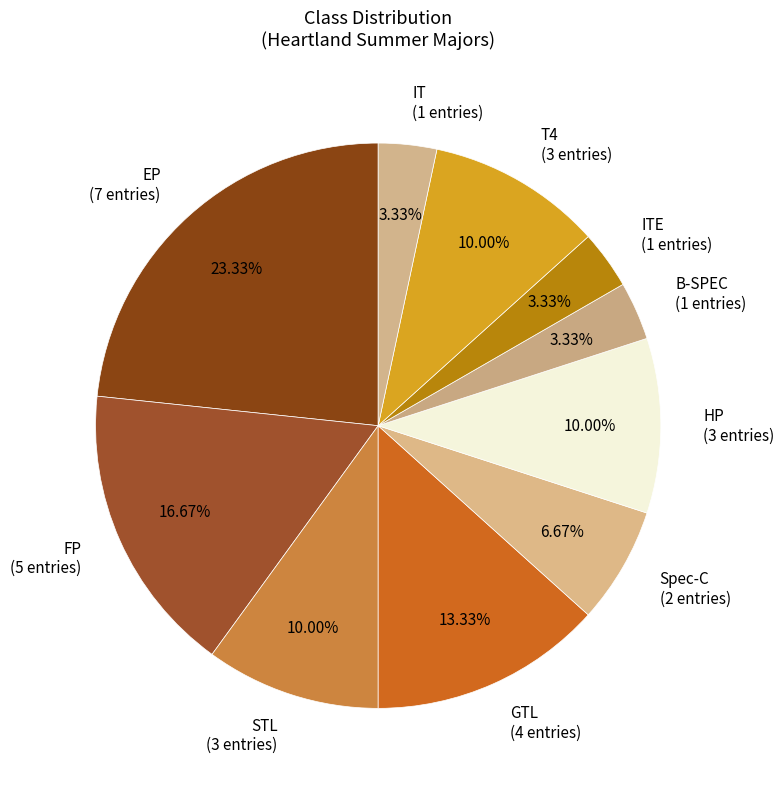

Between GTL (4 entries) and FP (5 entries), which is larger?

FP (5 entries)